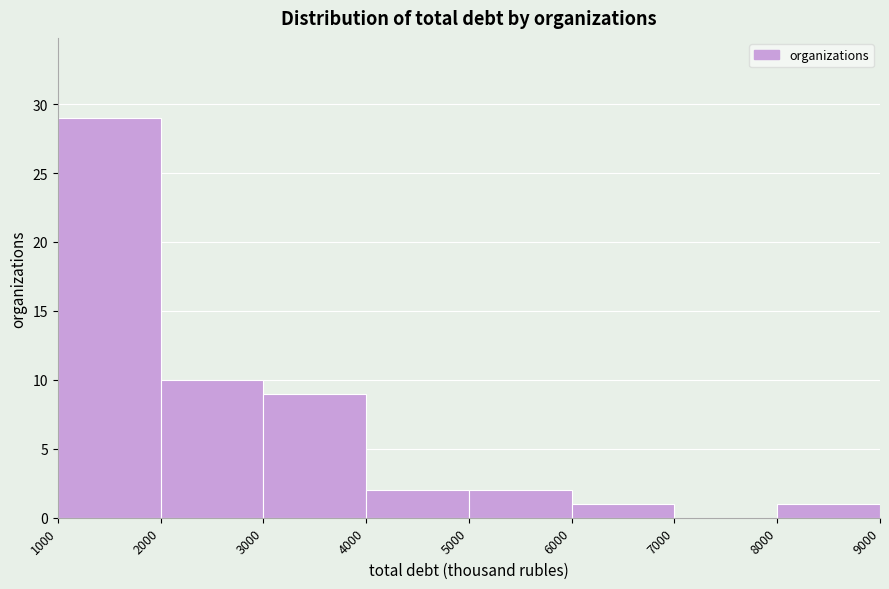

Reading left to right, list every bar in this chart as the range it spans on the x-axis followed by its height. The values are not printed on the chart, so give them approximately, as read against the axis.

1000 to 2000: 29
2000 to 3000: 10
3000 to 4000: 9
4000 to 5000: 2
5000 to 6000: 2
6000 to 7000: 1
7000 to 8000: 0
8000 to 9000: 1